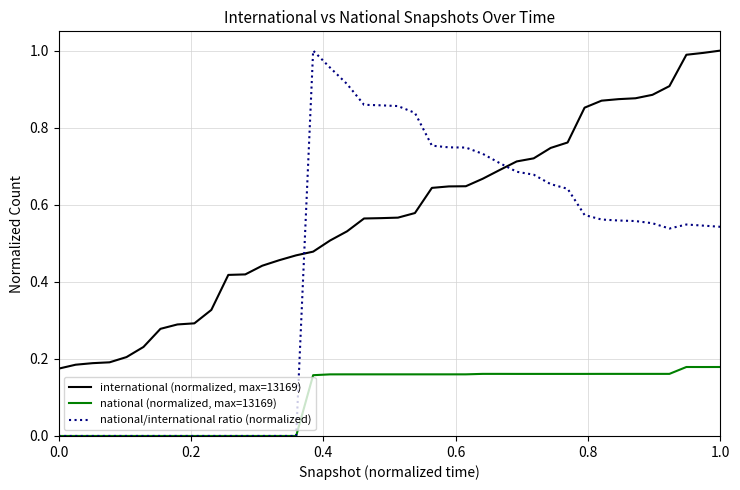

Rank the series by their average value, from lowest to highest.

national (normalized, max=13169), national/international ratio (normalized), international (normalized, max=13169)